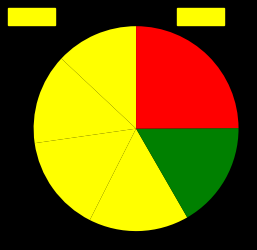

Count the number of slices in the pie.

6